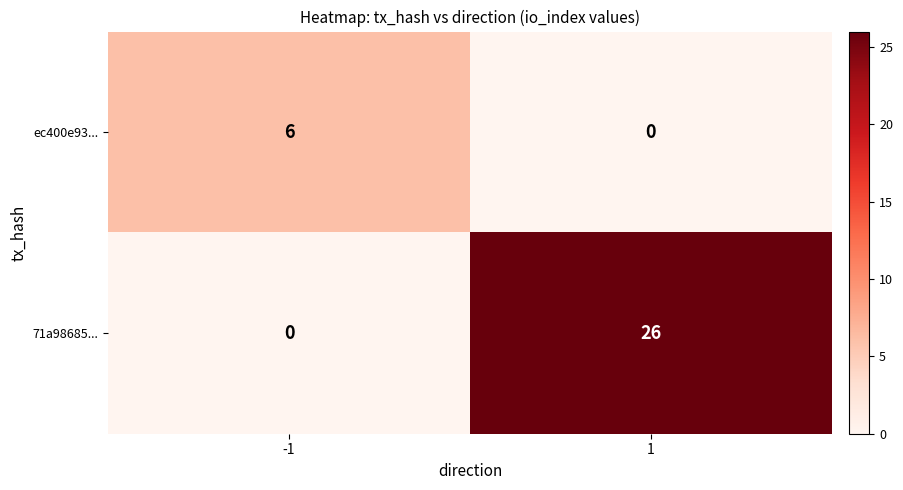

How many values in the ec400e93... series are below 6?

1